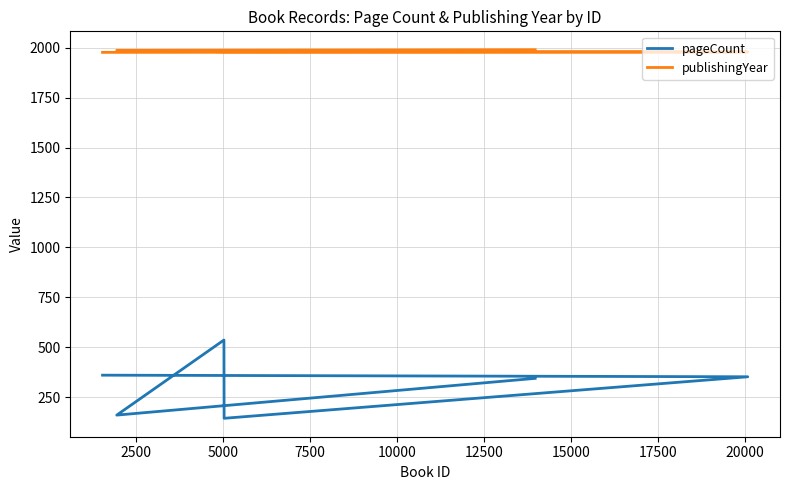

What is the total value across all series at 7500?

2124